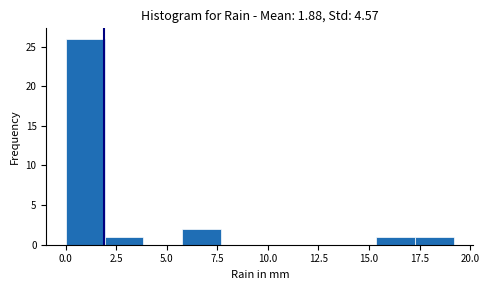

Read against the x-axis, roughly where is the centre of the tallest bar?

1.0